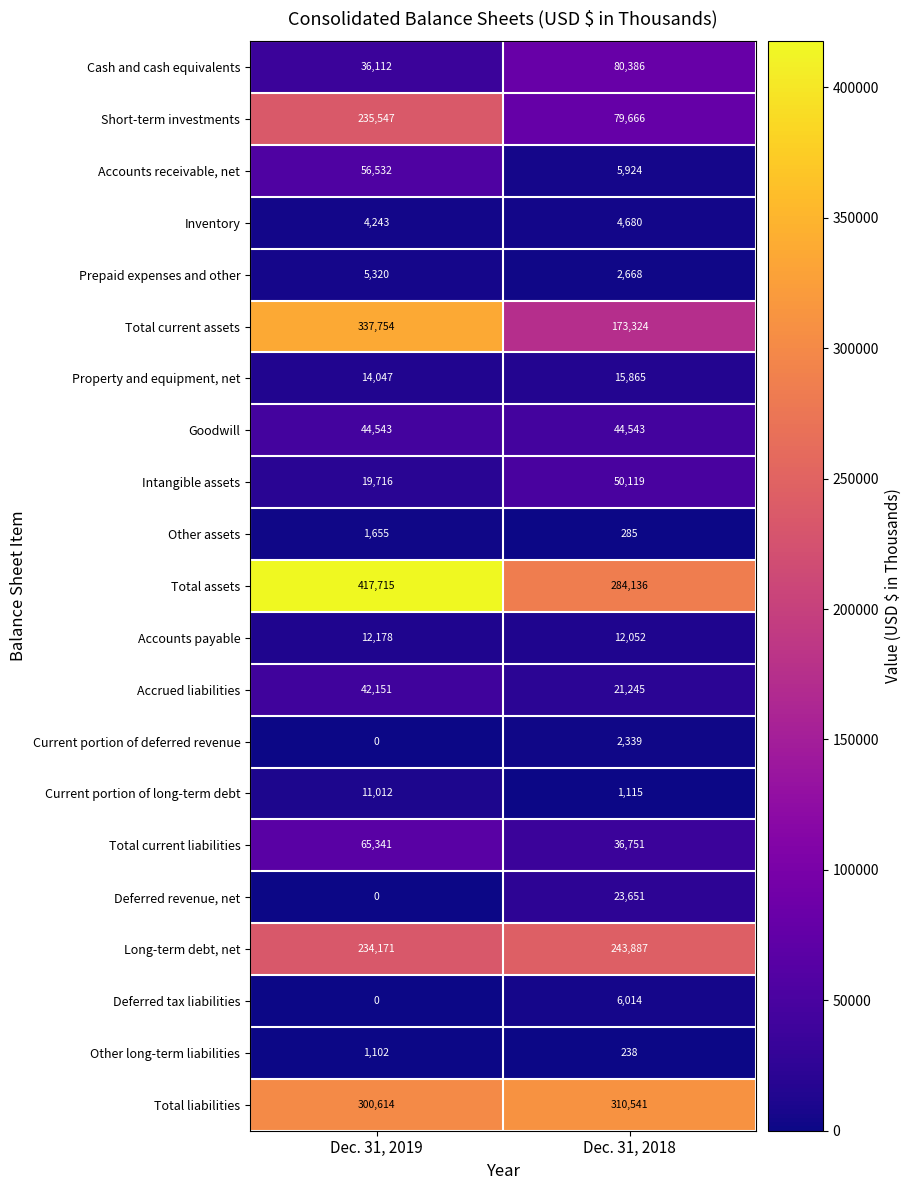

At which category is the sum across all series the highest?

Dec. 31, 2019